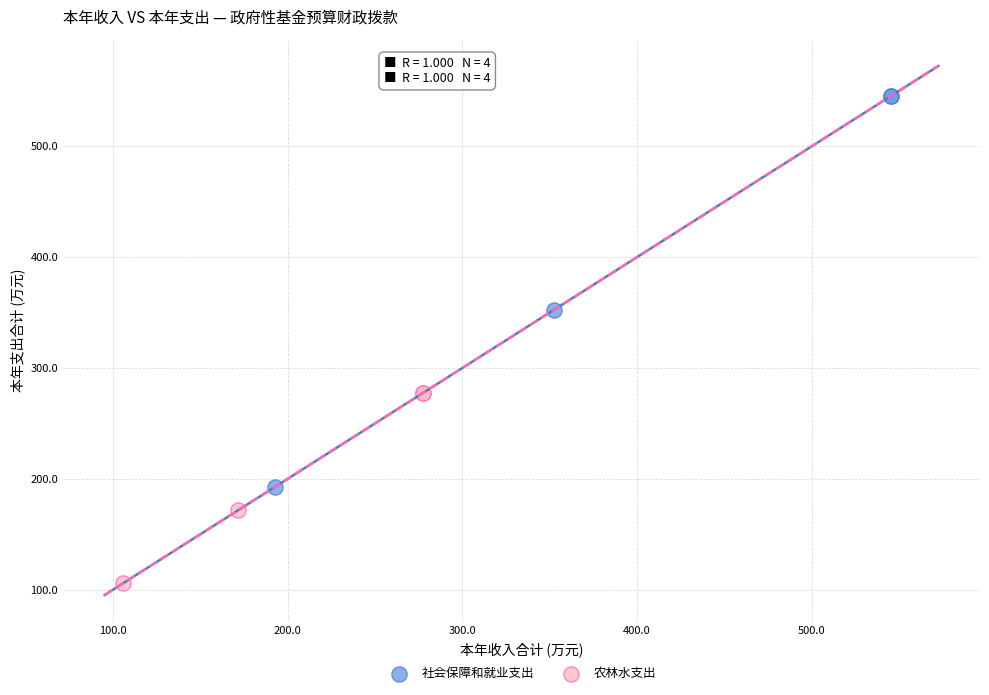

Which series has the largest Y range (max minus min)?

社会保障和就业支出